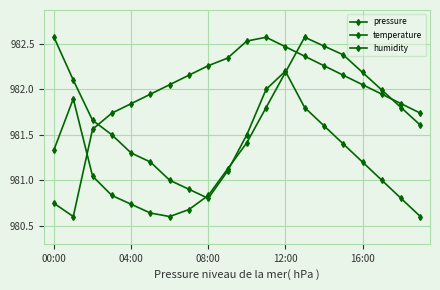

Which series has the largest total across all categories?

humidity